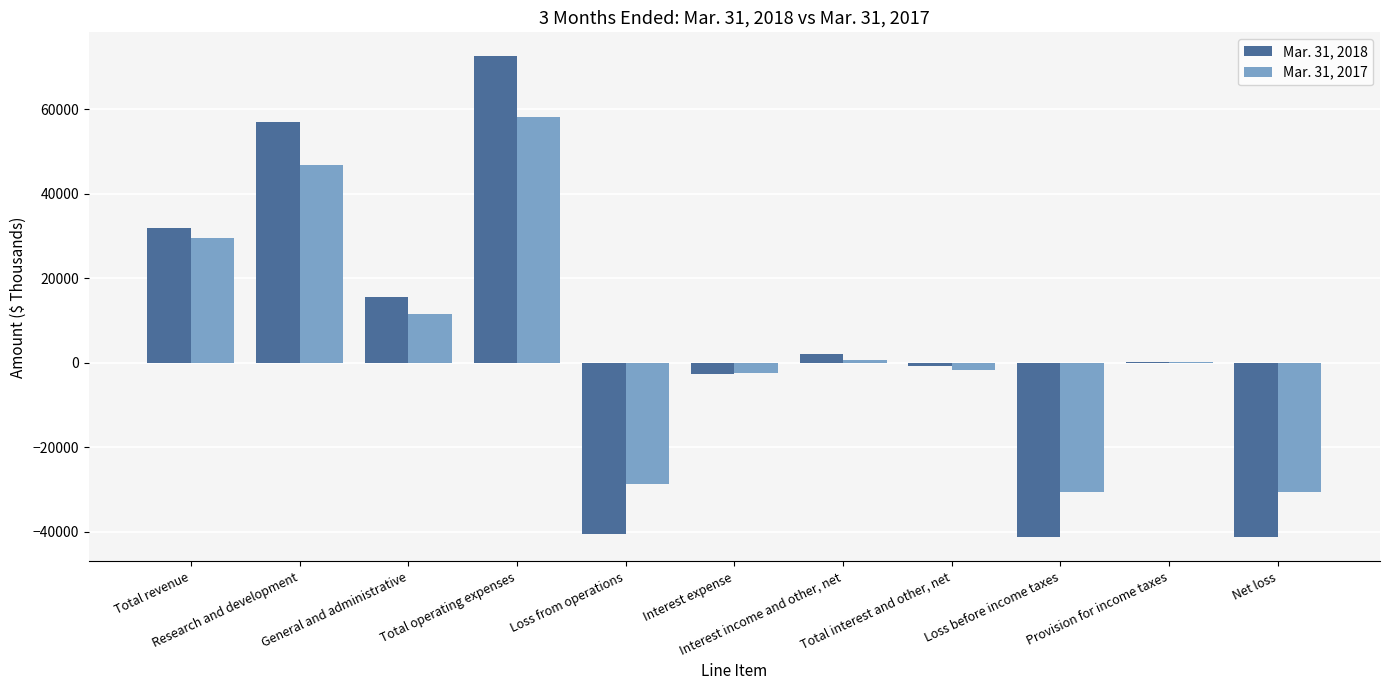

What is the difference between the maximum and minimum values in the Mar. 31, 2017 series?

88872